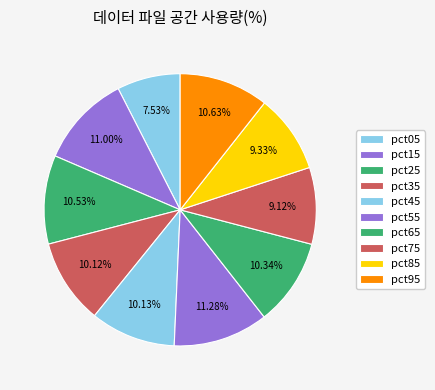

To the nearest percent, what is the difference between the pct65 and pct15 slice percentages?

1%